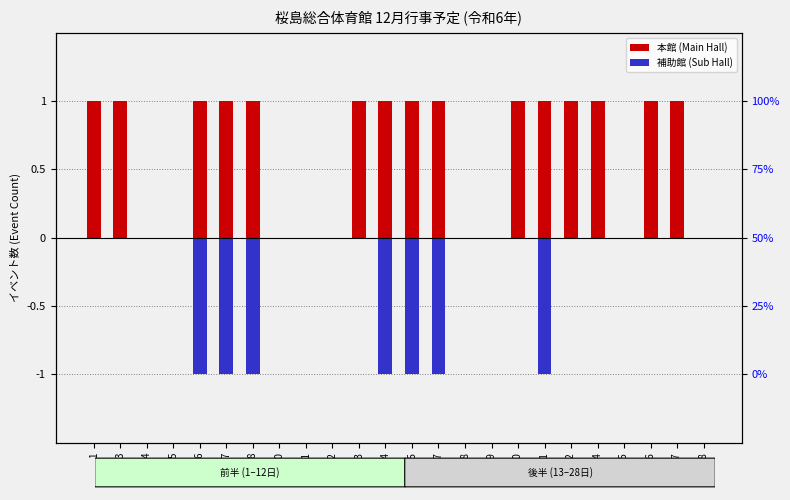

List the series in order of their peak value, highest first.

本館 (Main Hall), 補助館 (Sub Hall)